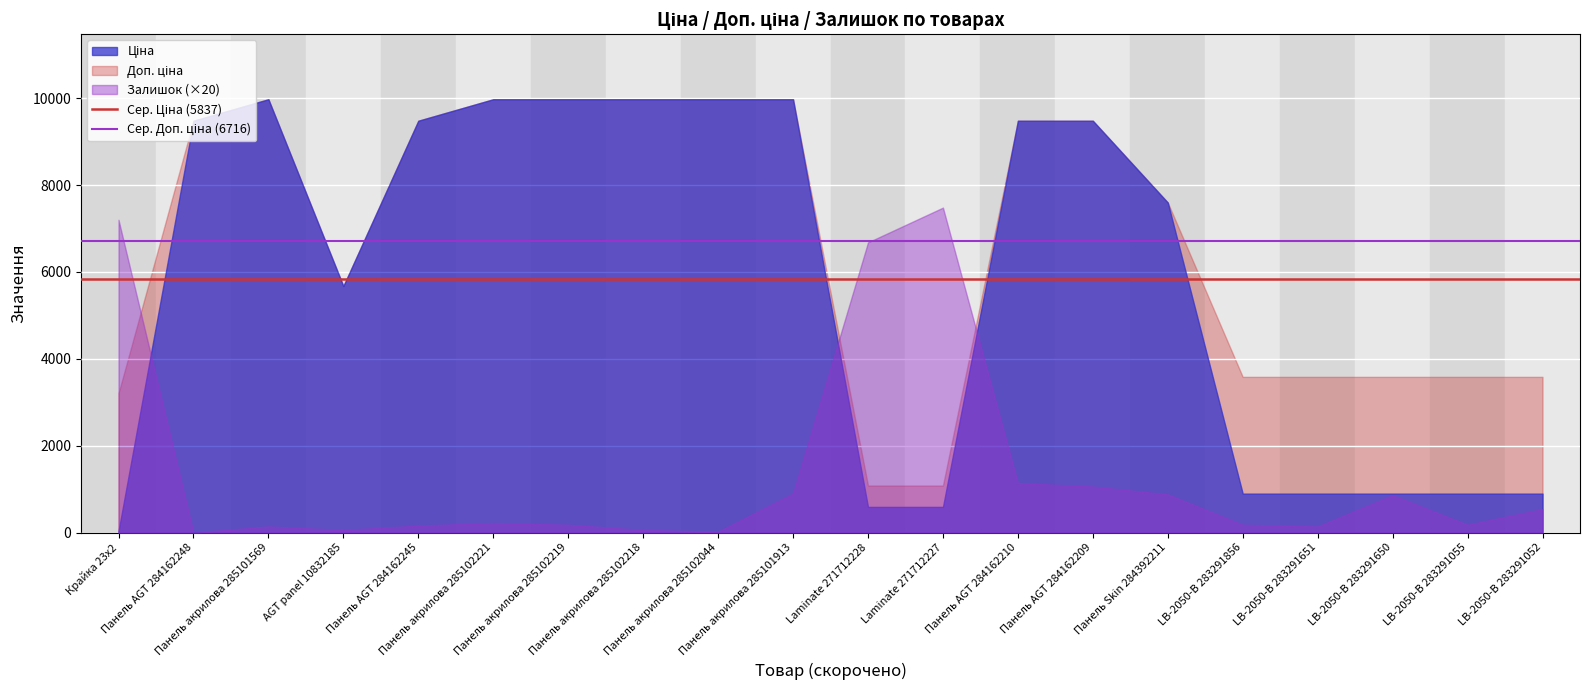

What position from the right is Панель AGT 284162248?

19